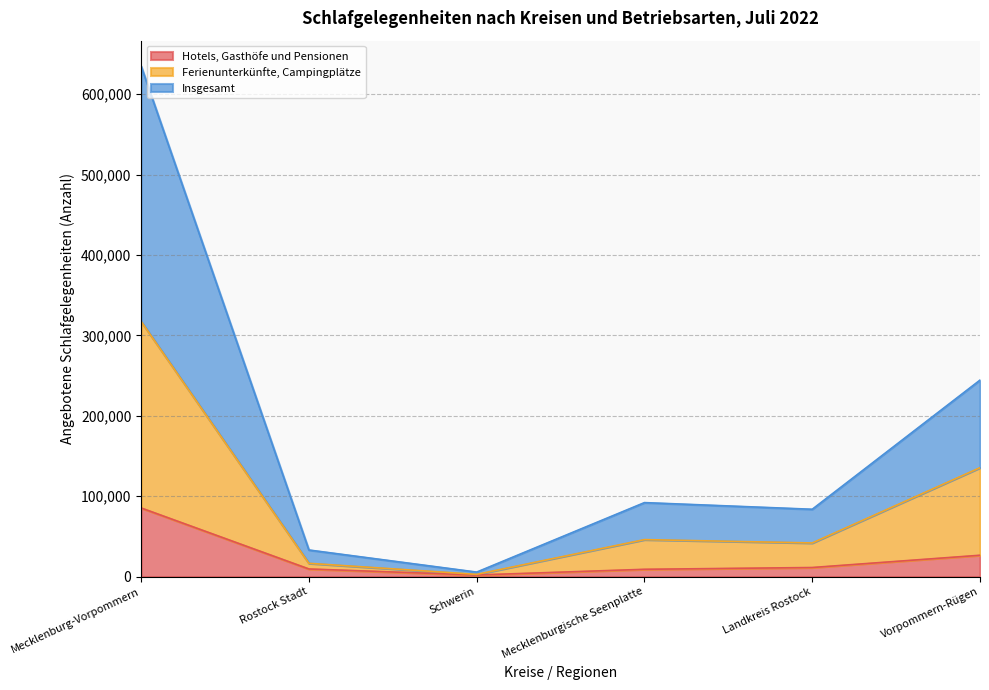

At which category does the chart reach its peak across all series?

Mecklenburg-Vorpommern